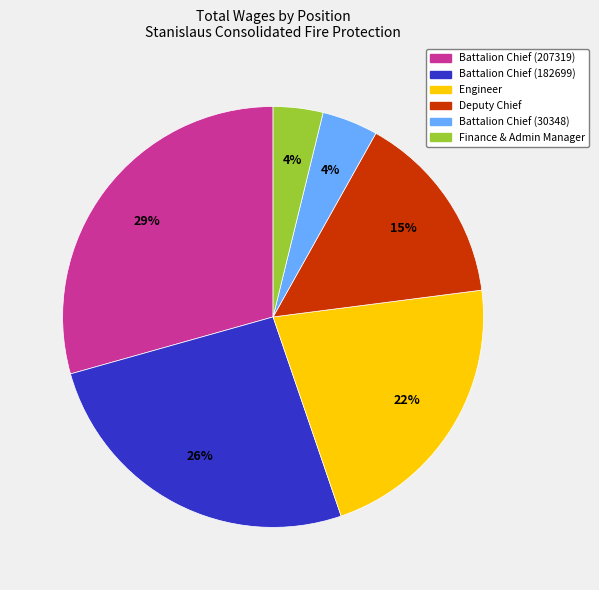

How many segments does this pie chart have?

6